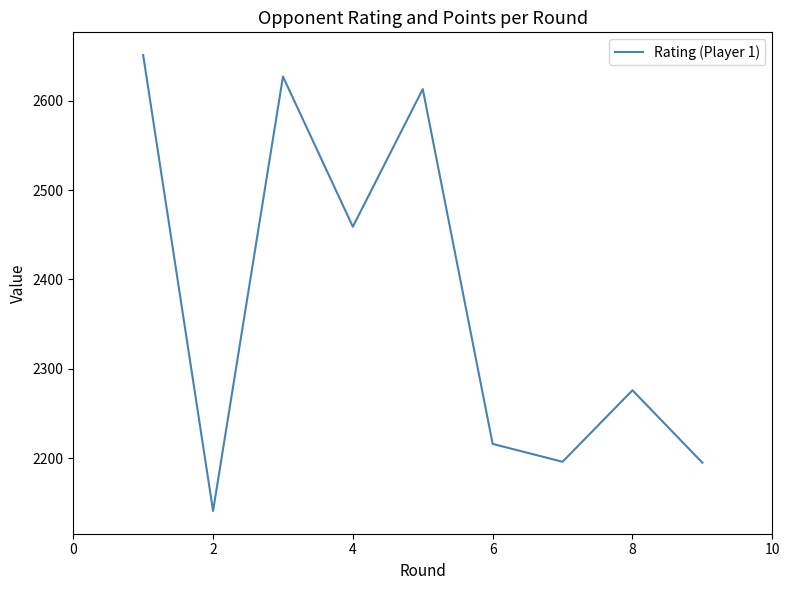

What is the greatest value displayed?

2651